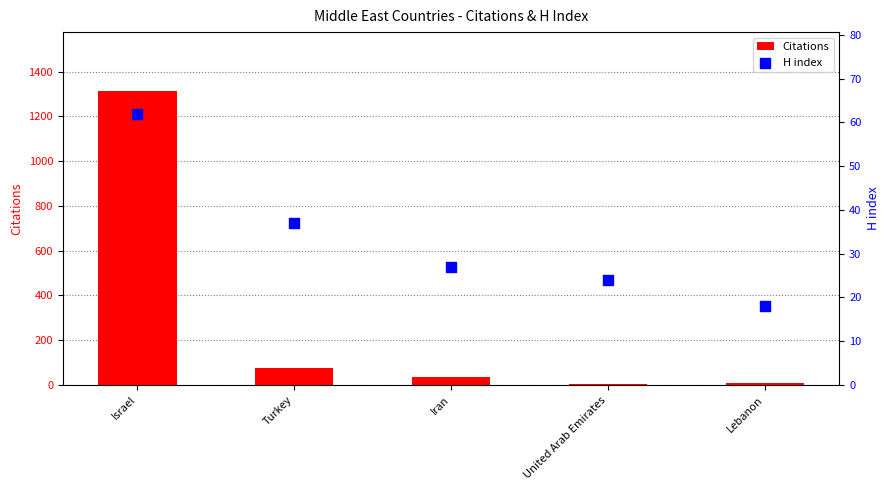

Which series contains the highest Y value?

Citations